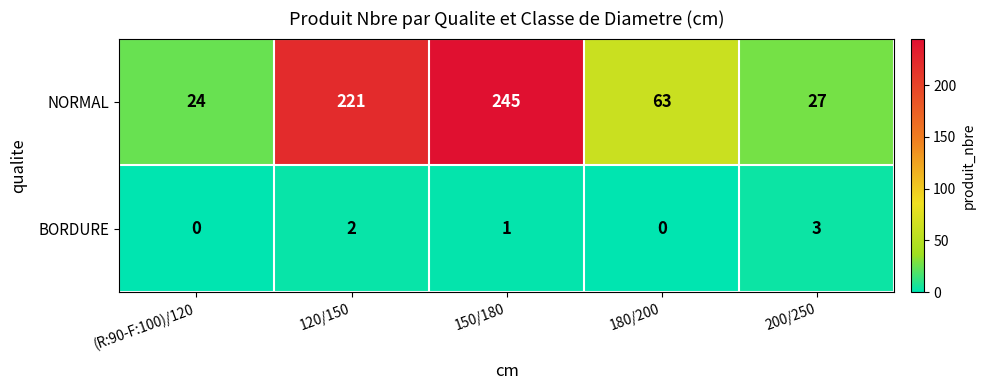

How many distinct data groups are displayed?

2